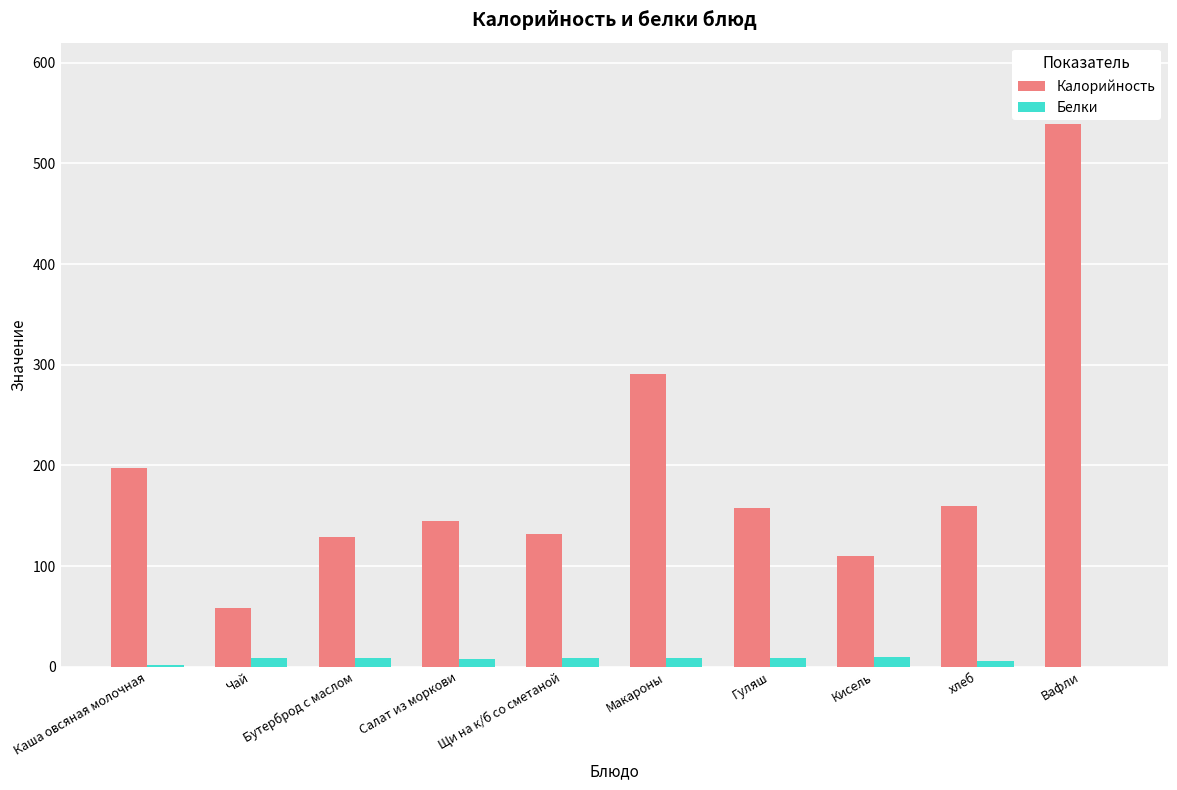

What value does the Калорийность series have at Щи на к/б со сметаной?

132